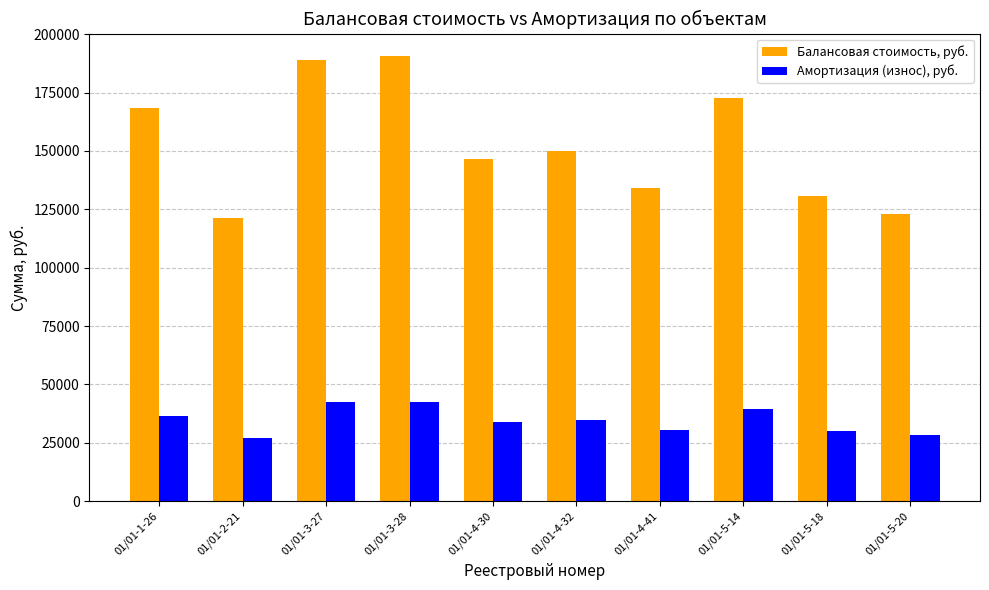

True or false: Балансовая стоимость, руб. has a value of 238878.7 at 01/01-4-41.

False